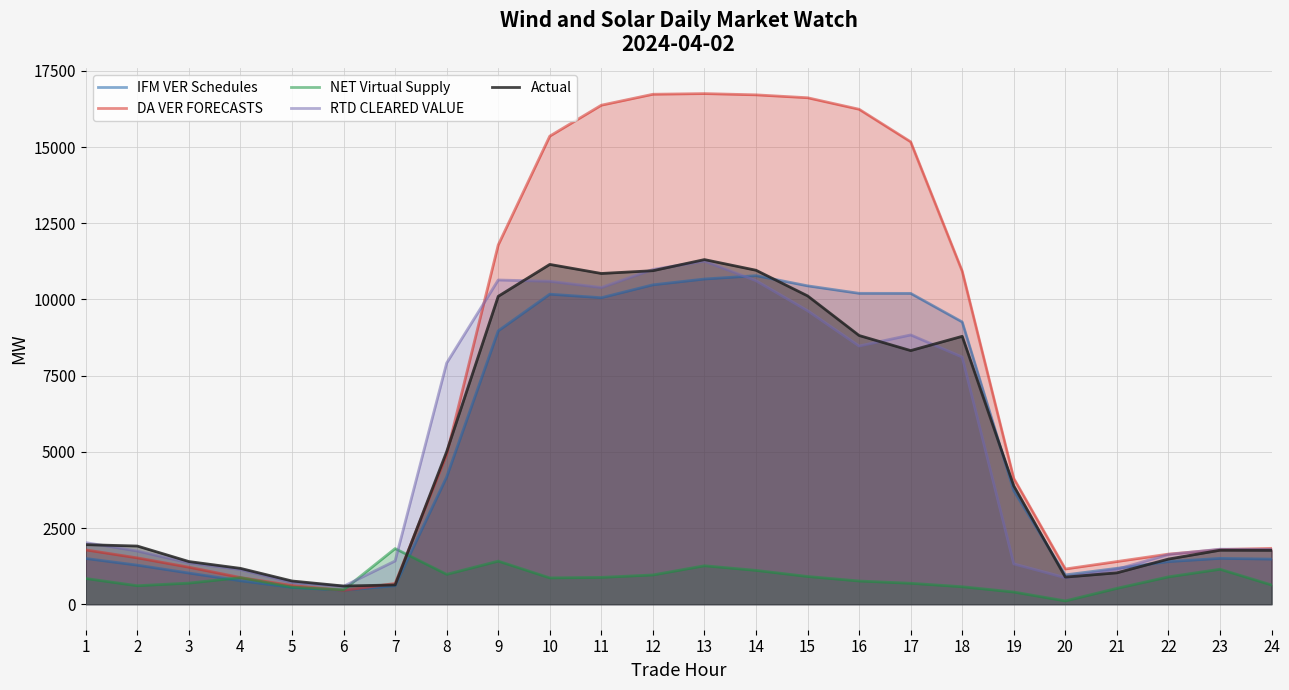

How many intersections are there between NET Virtual Supply and RTD CLEARED VALUE?

2